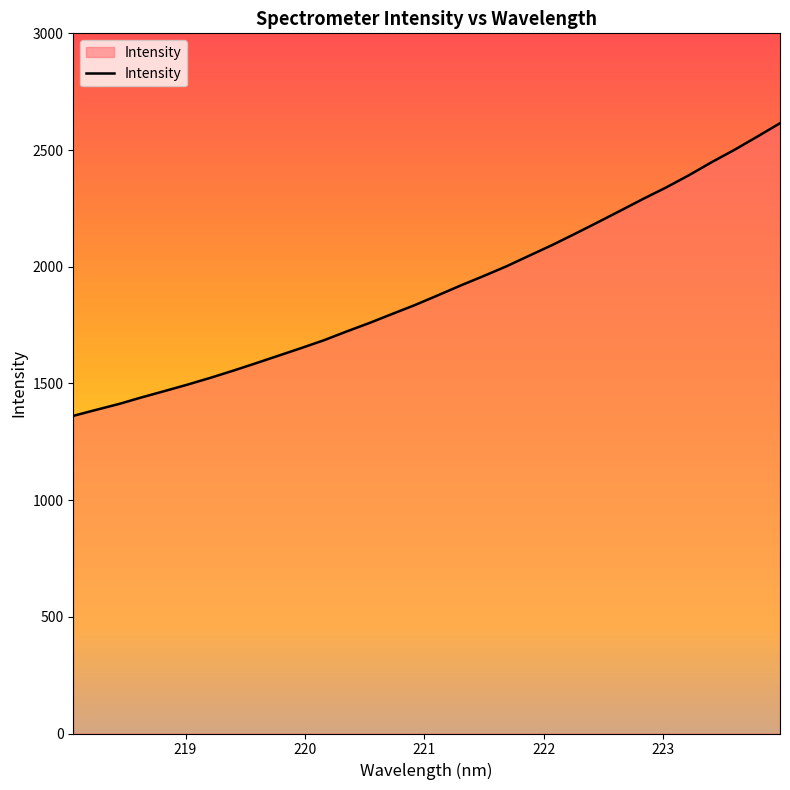

True or false: the data has more than 2 interior local peaks.

False